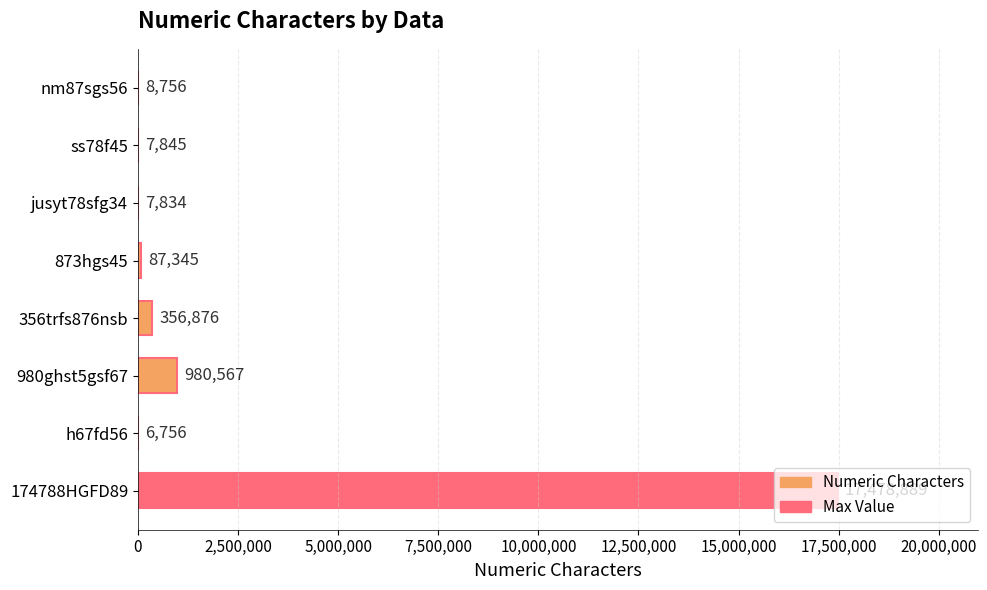

Which has a higher value, ss78f45 or jusyt78sfg34?

ss78f45